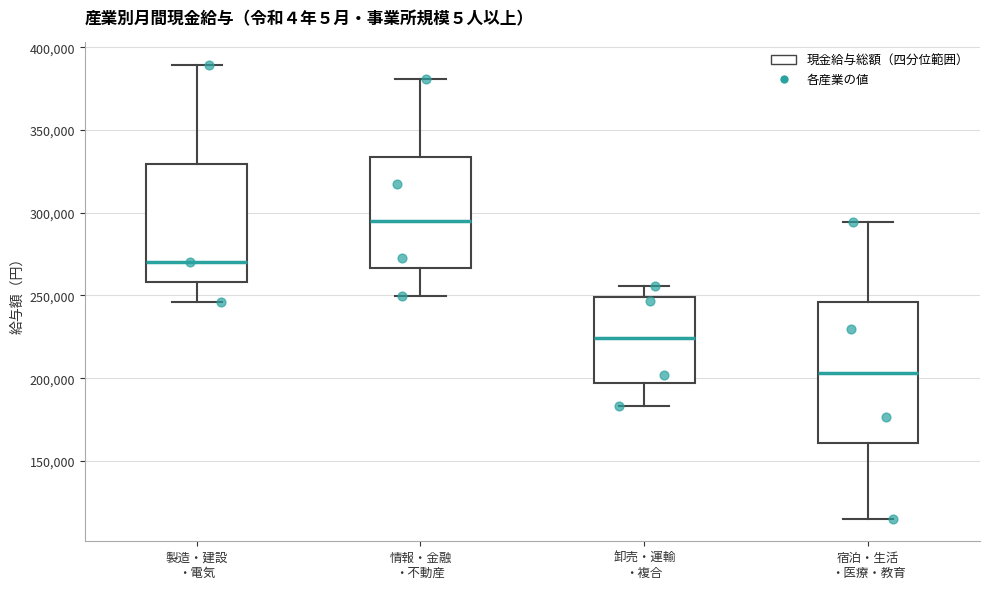

Where does the upper whisker of the box for 卸売・運輸 ・複合 end on the y-axis? The values are not printed on the chart, so give them approximately, as read against the axis.

255000